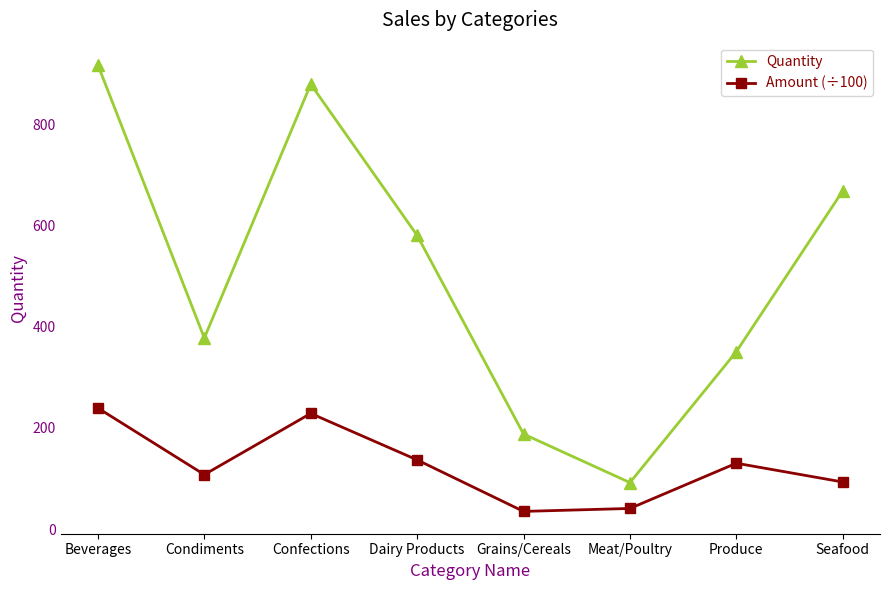

At which category does Quantity reach its first local peak?

Confections